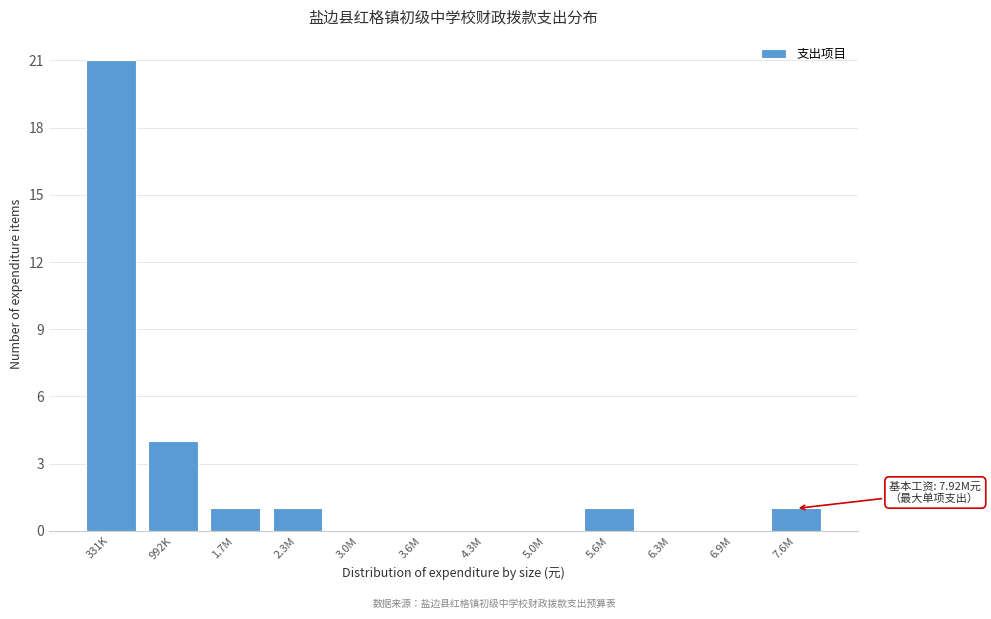

Reading left to right, what are all the values shown in this chart?

331K=21	992K=4	1.7M=1	2.3M=1	3.0M=0	3.6M=0	4.3M=0	5.0M=0	5.6M=1	6.3M=0	6.9M=0	7.6M=1